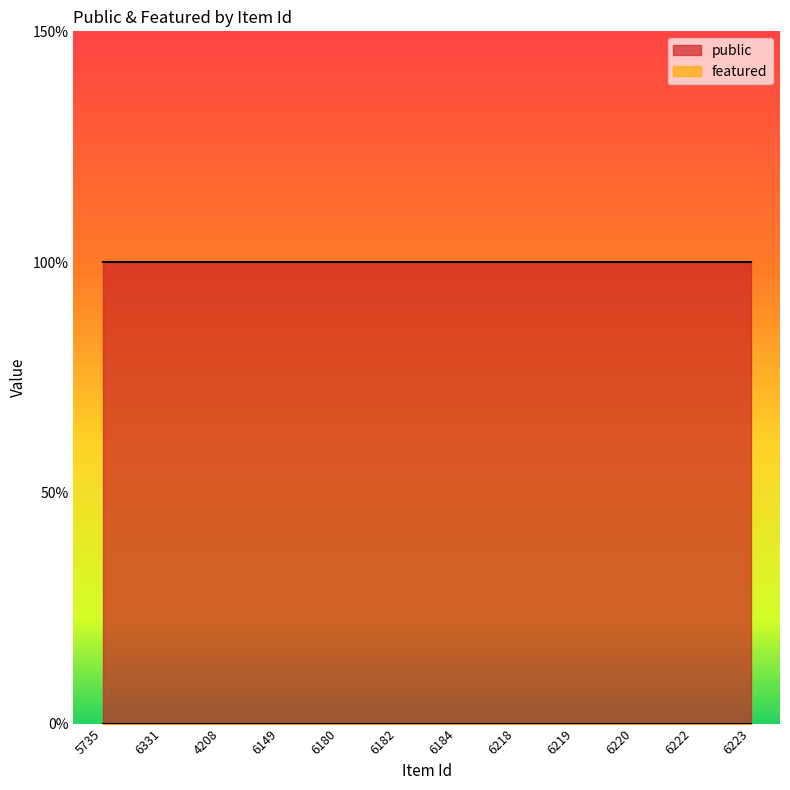

True or false: public has more than 0 points higher than both neighbors.

False